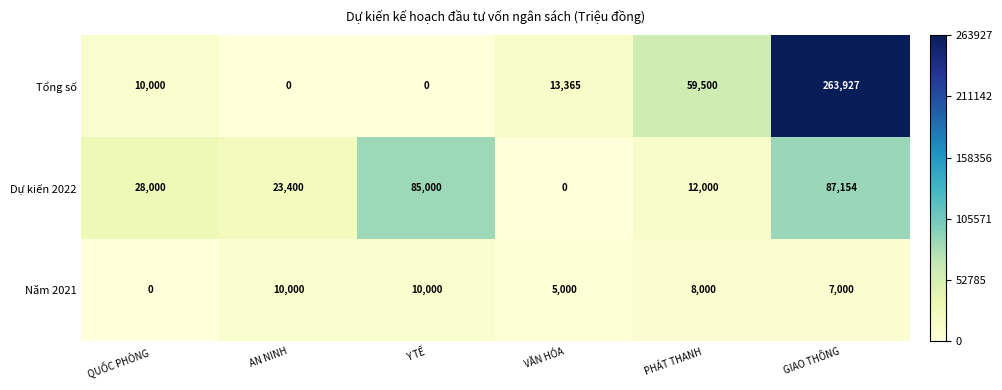

What is the maximum value for Tổng số?

263927